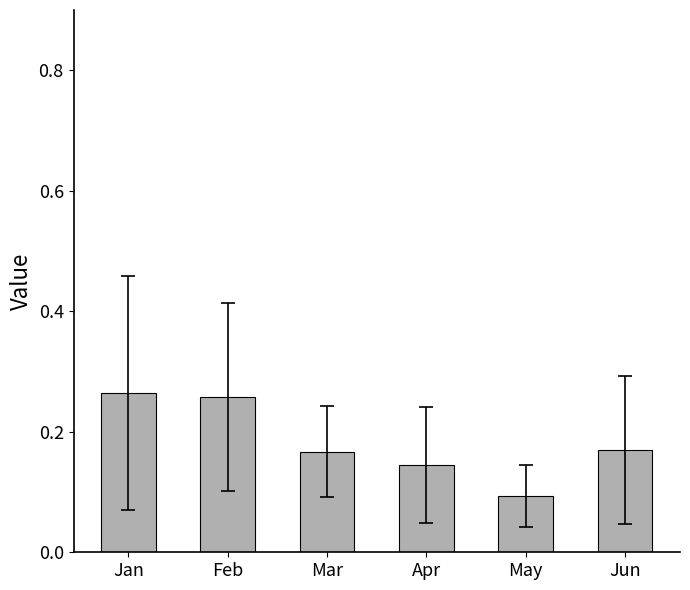

Count the number of categories in the chart.

6